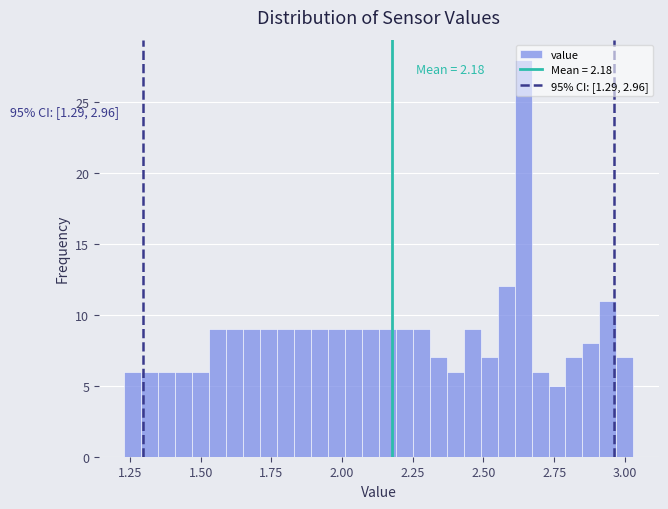

Around what value on the x-axis is the tallest bar? Give the approximate position of its centre, as read against the axis.

2.65